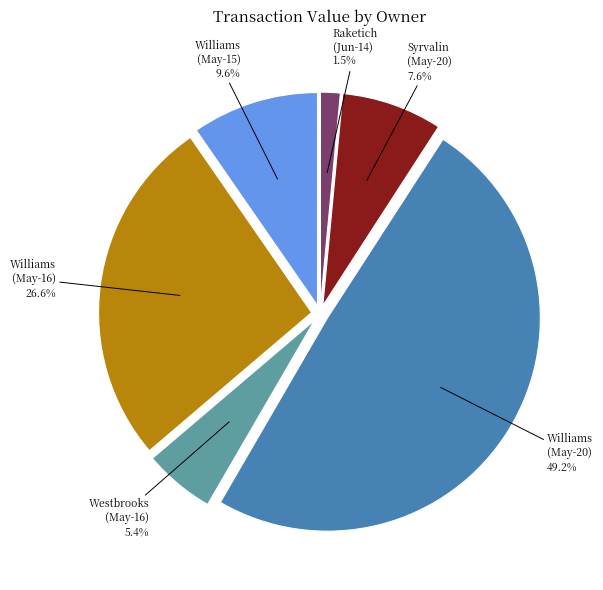

Is there any slice that represents more than half of the pie?

No